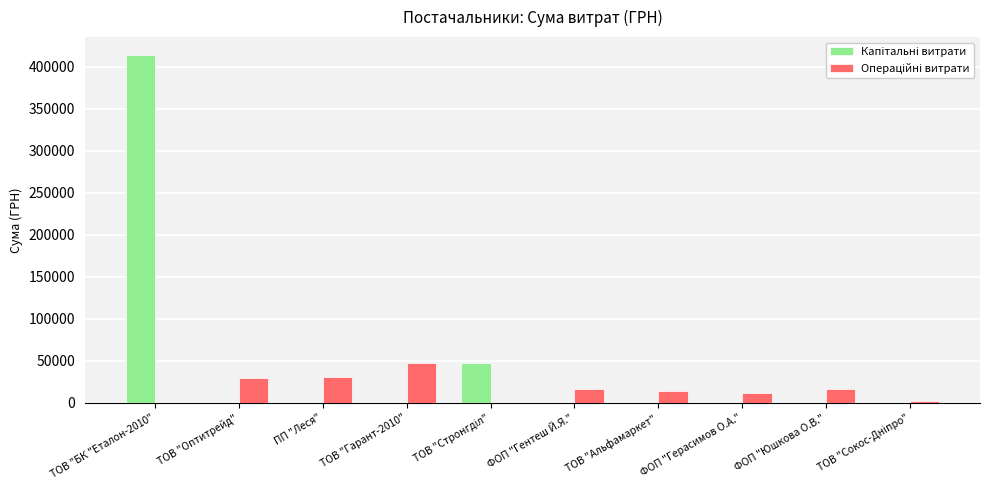

What is the total value across all series at ТОВ "Гарант-2010"?

47970.9